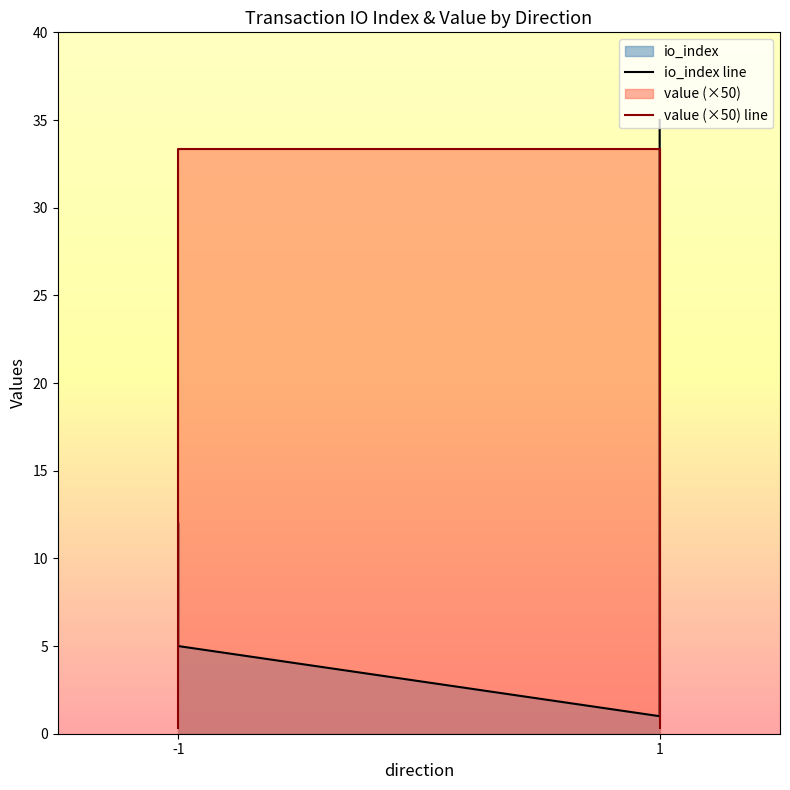

Which label corresponds to the smallest value in the chart?

-1